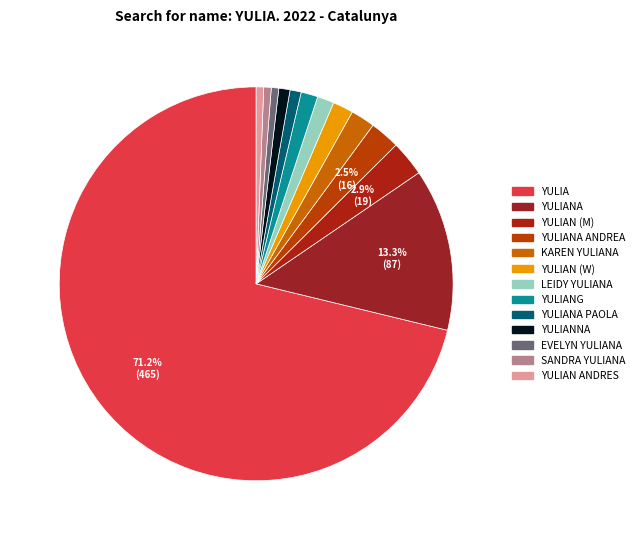

To the nearest percent, what is the average slice percentage?

8%